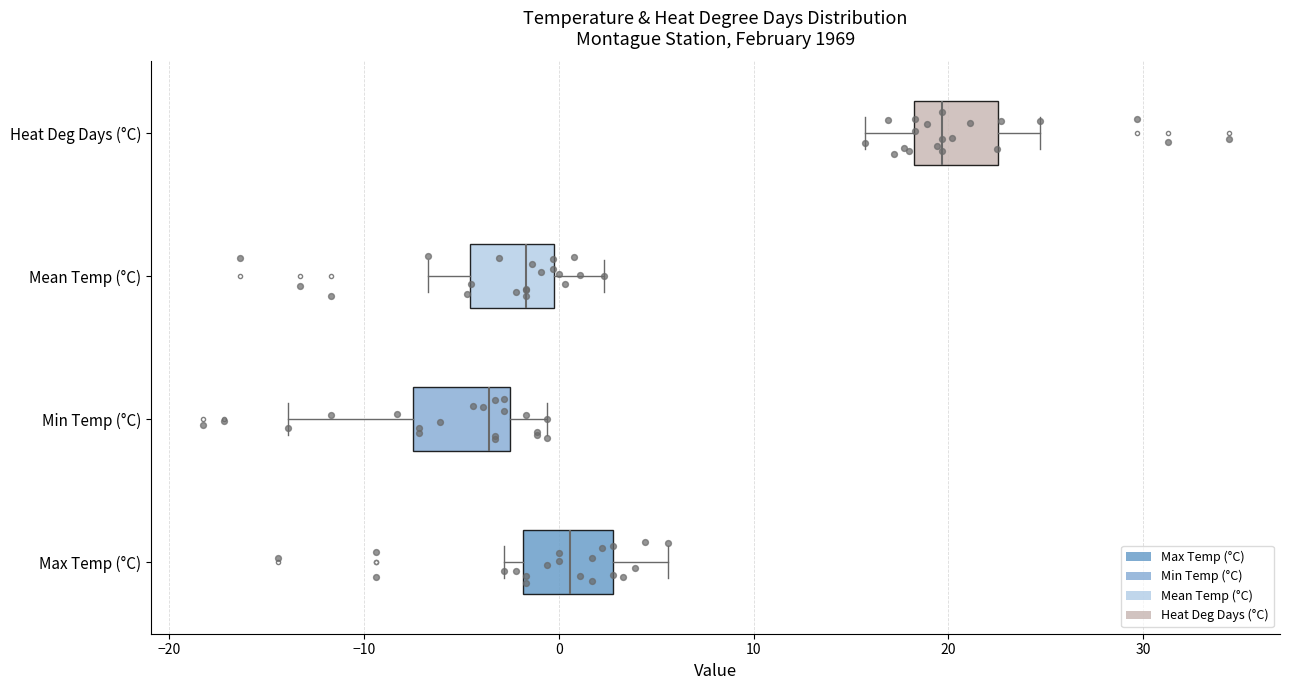

Where is the right edge of the box for Mean Temp (°C) on the x-axis? The values are not printed on the chart, so give them approximately, as read against the axis.

0